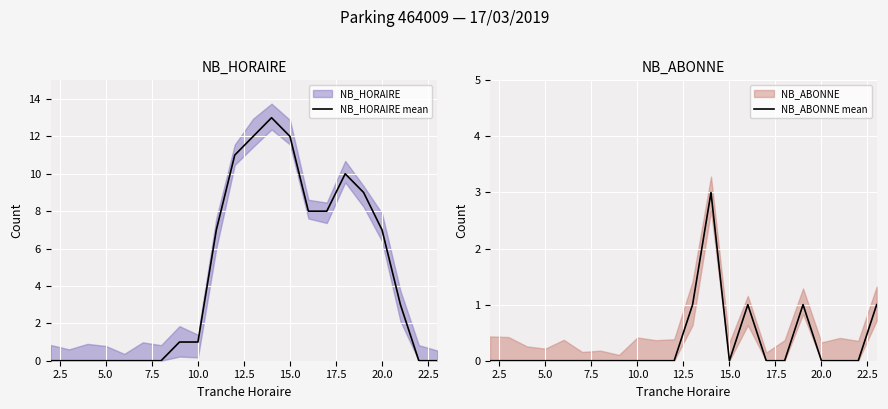

True or false: NB_HORAIRE mean has a value of 18 at 15.0.

False